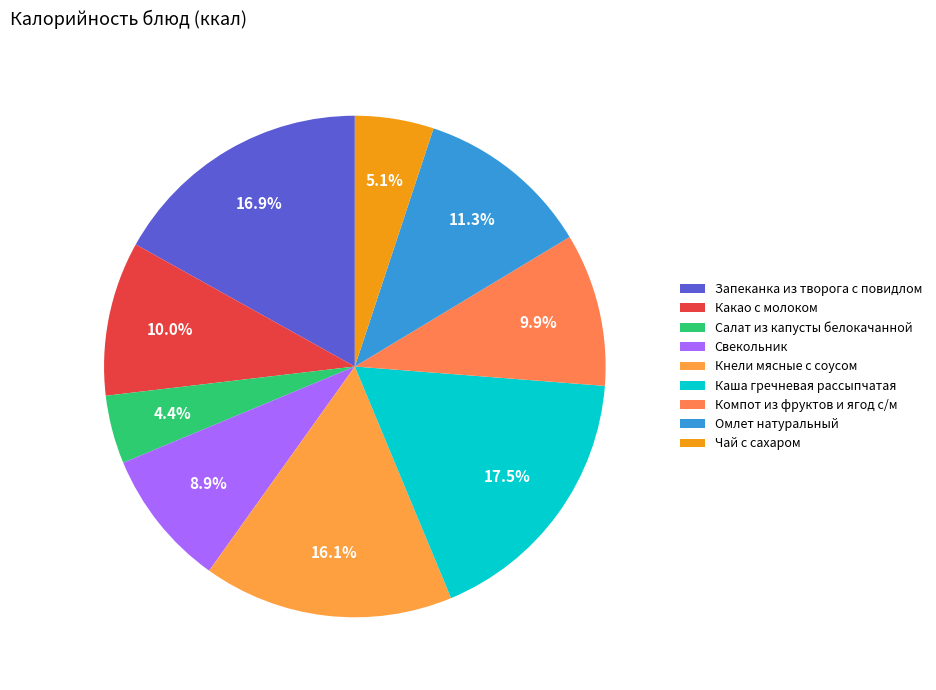

Which category has the smallest portion of the pie?

Салат из капусты белокачанной